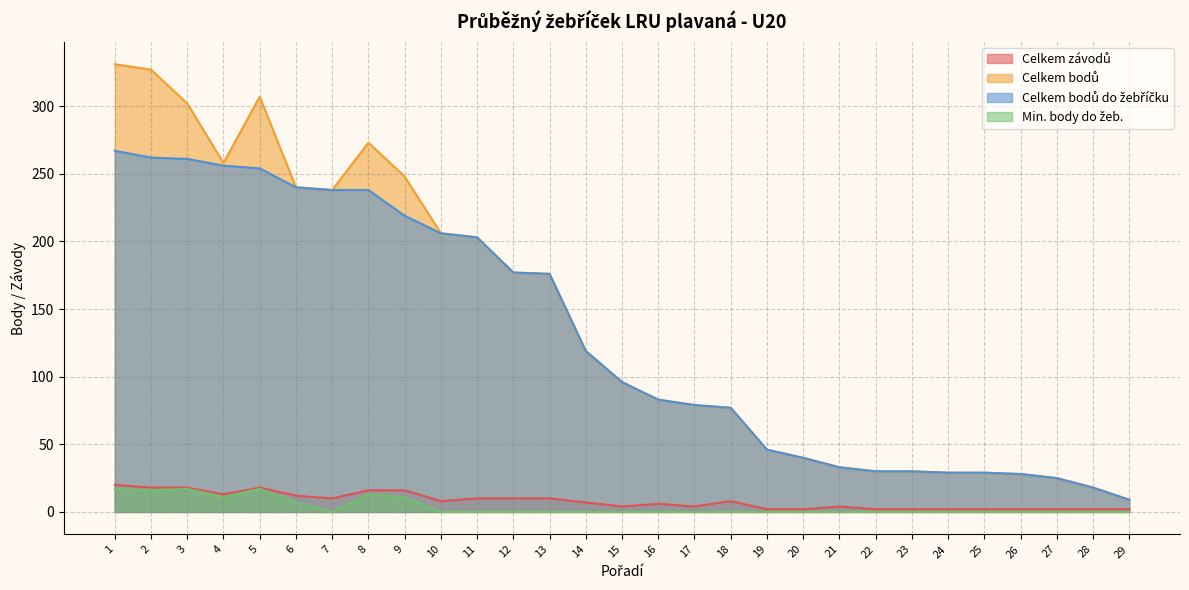

Reading left to right, list all the values displayed in this chart.

Celkem závodů: 1=20	2=18	3=18	4=13	5=18	6=12	7=10	8=16	9=16	10=8	11=10	12=10	13=10	14=7	15=4	16=6	17=4	18=8	19=2	20=2	21=4	22=2	23=2	24=2	25=2	26=2	27=2	28=2	29=2
Celkem bodů: 1=331	2=327	3=302	4=258	5=307	6=240	7=238	8=273	9=248	10=206	11=203	12=177	13=176	14=119	15=96	16=83	17=79	18=77	19=46	20=40	21=33	22=30	23=30	24=29	25=29	26=28	27=25	28=18	29=9
Celkem bodů do žebříčku: 1=267	2=262	3=261	4=256	5=254	6=240	7=238	8=238	9=219	10=206	11=203	12=177	13=176	14=119	15=96	16=83	17=79	18=77	19=46	20=40	21=33	22=30	23=30	24=29	25=29	26=28	27=25	28=18	29=9
Min. body do žeb.: 1=17	2=16	3=17	4=11	5=17	6=7	7=0	8=13	9=11	10=0	11=0	12=0	13=0	14=0	15=0	16=0	17=0	18=0	19=0	20=0	21=0	22=0	23=0	24=0	25=0	26=0	27=0	28=0	29=0